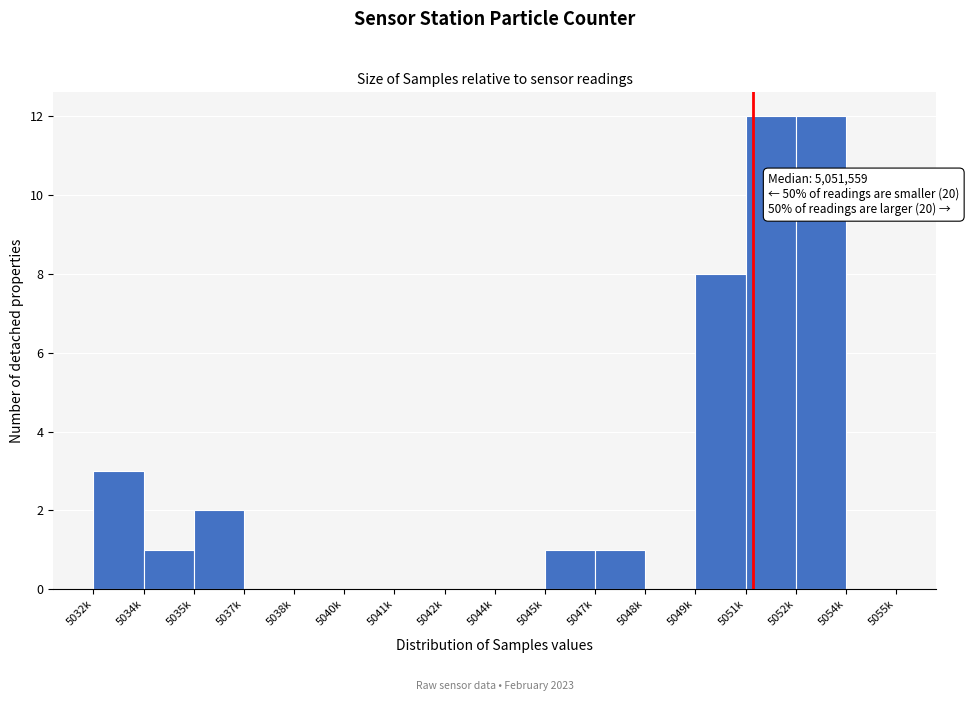

Reading right to left, what are all the values shown in this chart?

5054k=0	5052k=12	5051k=12	5049k=8	5048k=0	5047k=1	5045k=1	5044k=0	5042k=0	5041k=0	5040k=0	5038k=0	5037k=0	5035k=2	5034k=1	5032k=3